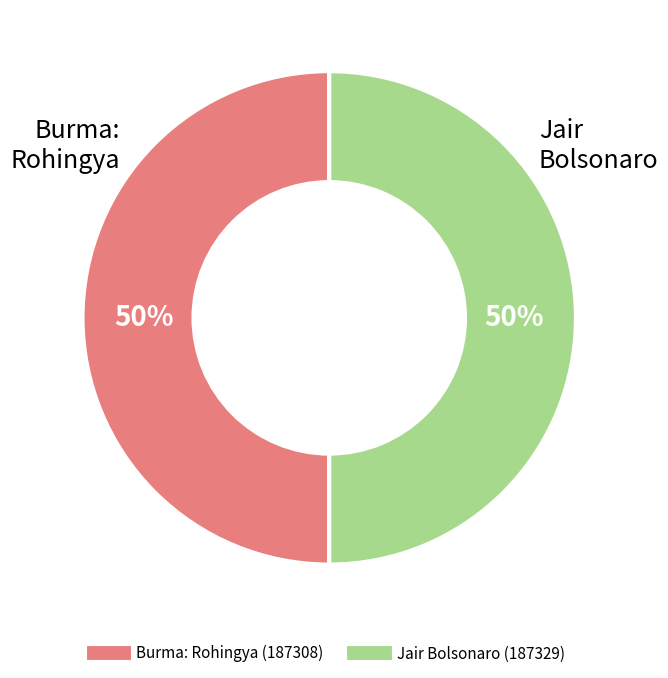

Is the sum of Burma: Rohingya (187308) and Jair Bolsonaro (187329) greater than half?

Yes